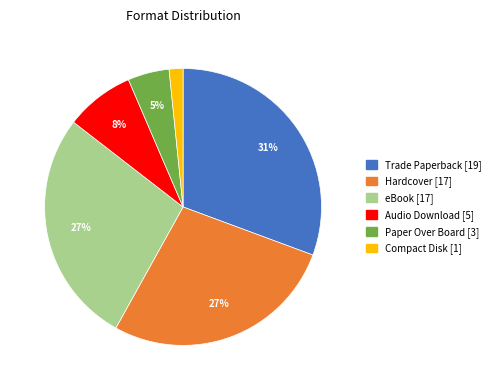

Is the sum of Trade Paperback and Compact Disk greater than half?

No